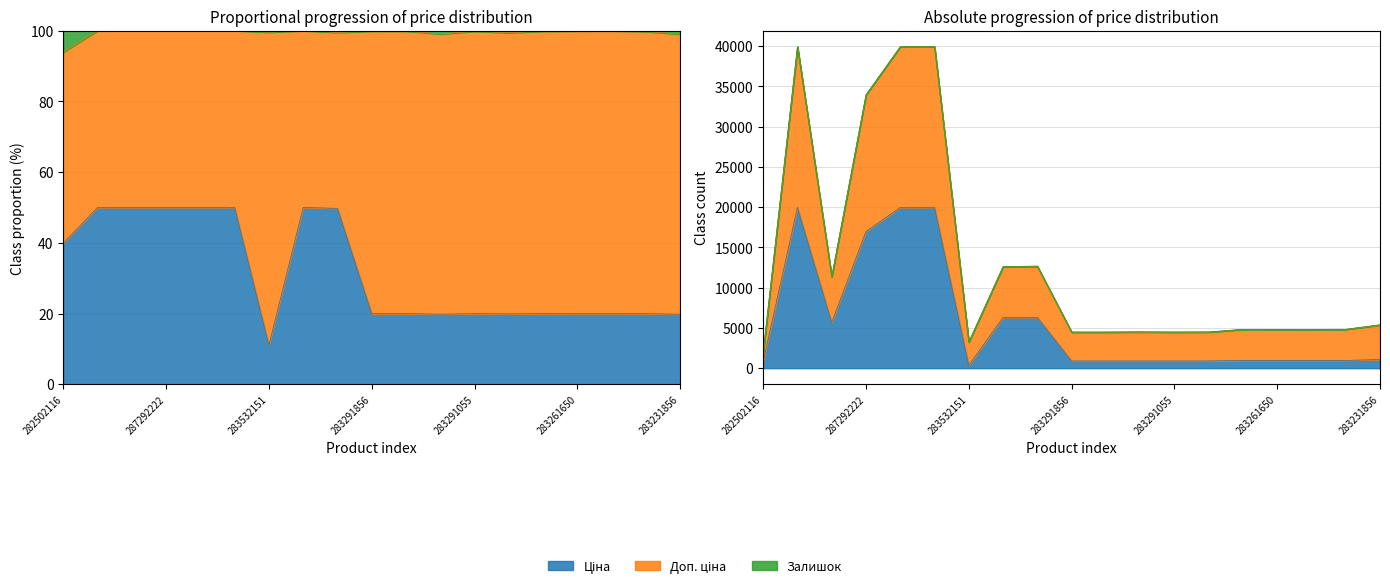

Is the value of Ціна at 11352184 greater than the value of Доп. ціна at 283261650?

Yes